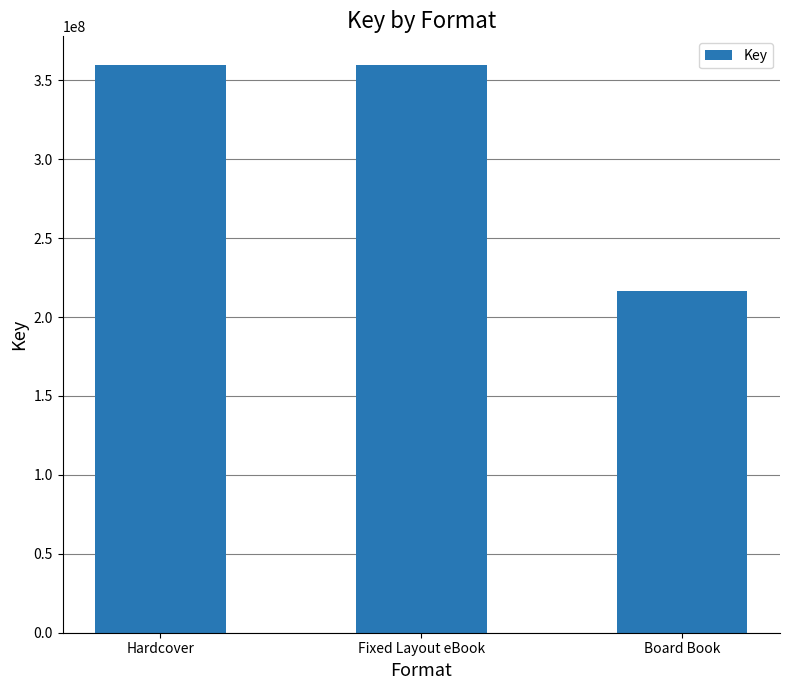

Is it true that the value at Hardcover is 359853826?

True